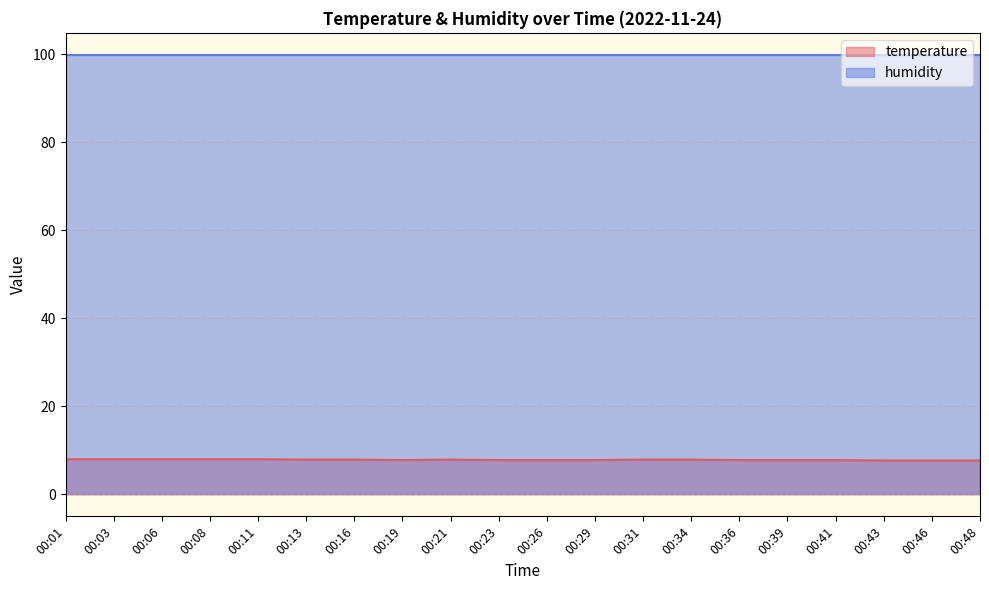

Count the number of categories in the chart.

20